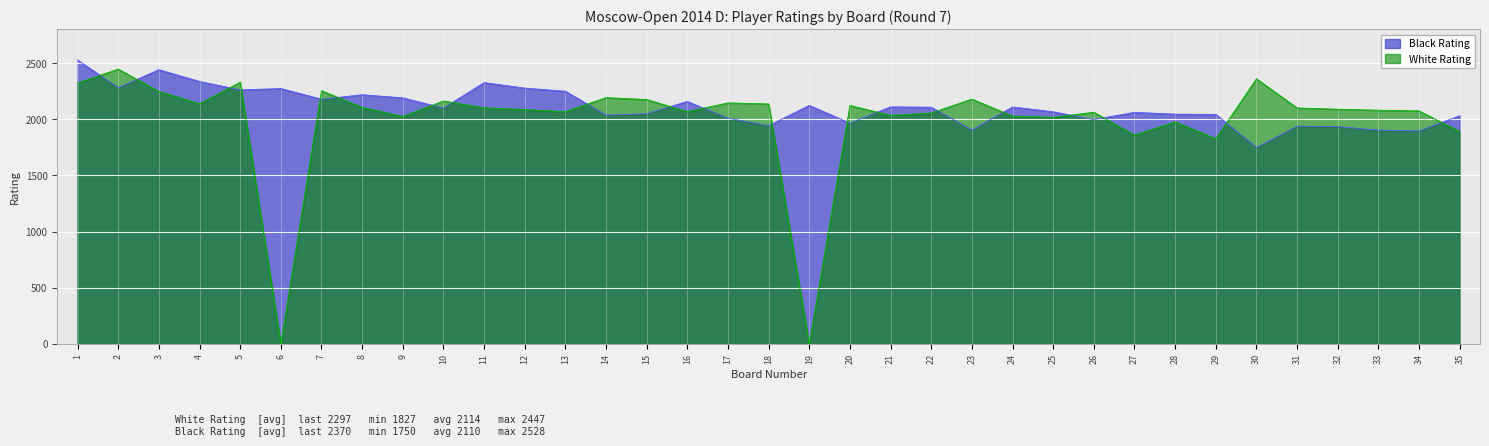

At which label does White Rating first exceed 2090?

1